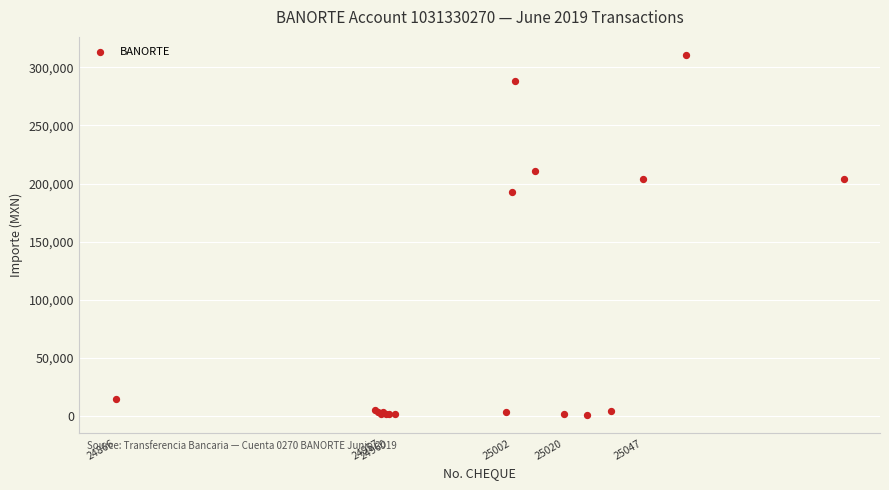

What Y value in the scatter plot is closest to 155684?

193131.0